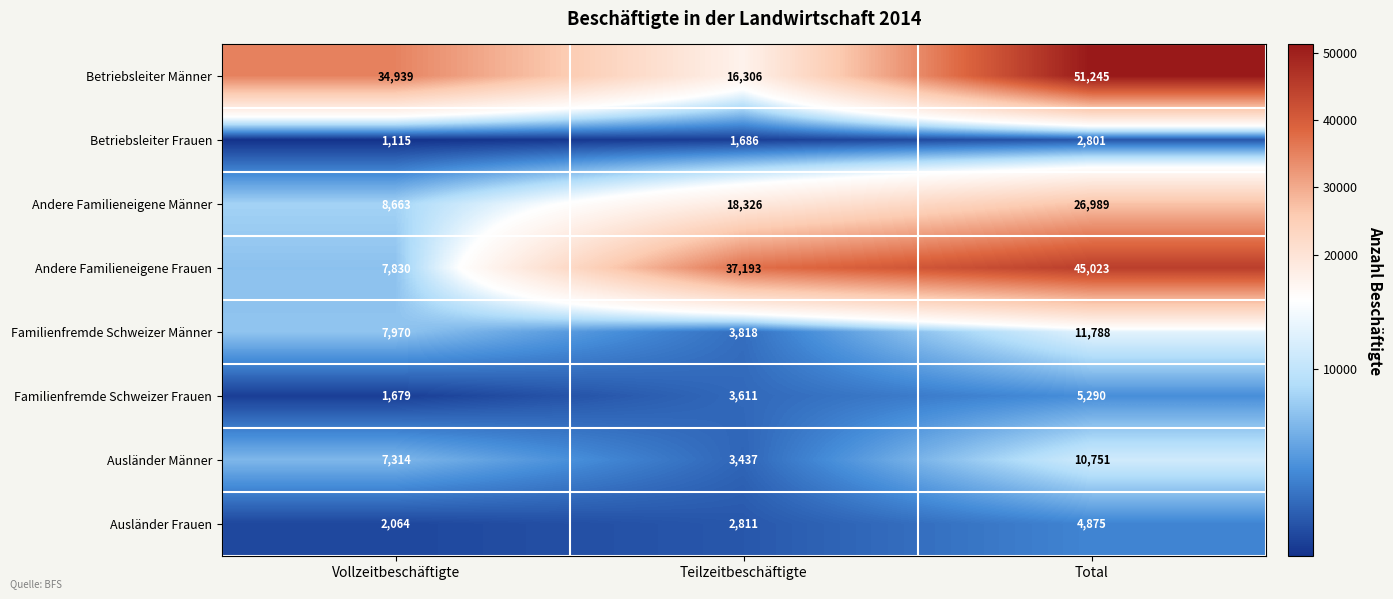

What is the sum of the Ausländer Frauen values at Total and Vollzeitbeschäftigte?

6939